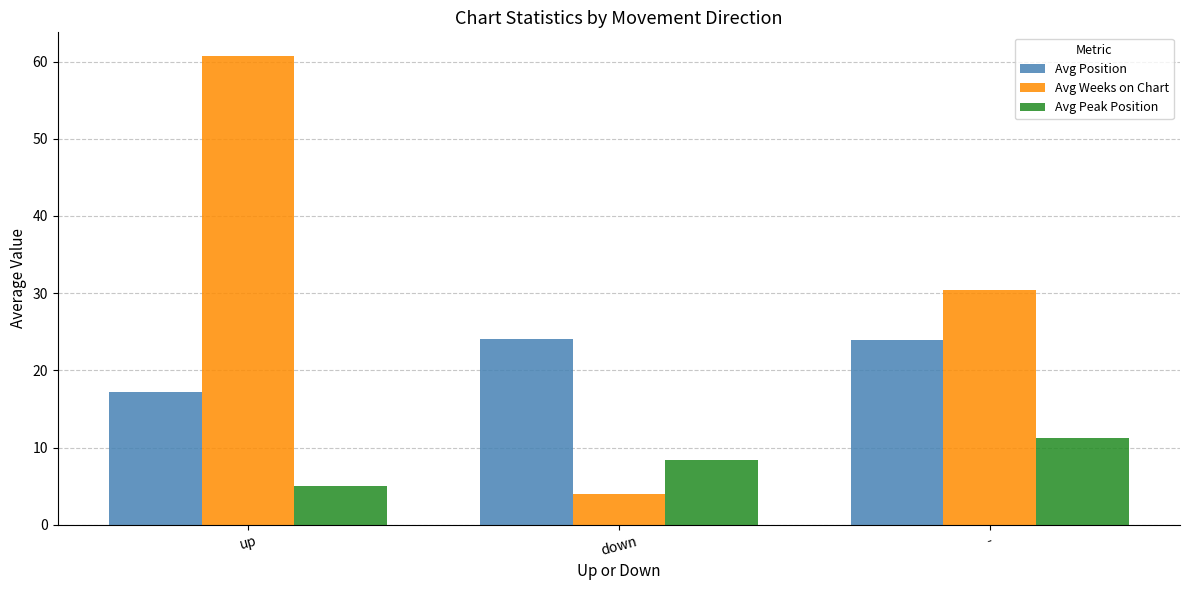

Rank the series at up from highest to lowest value.

Avg Weeks on Chart, Avg Position, Avg Peak Position